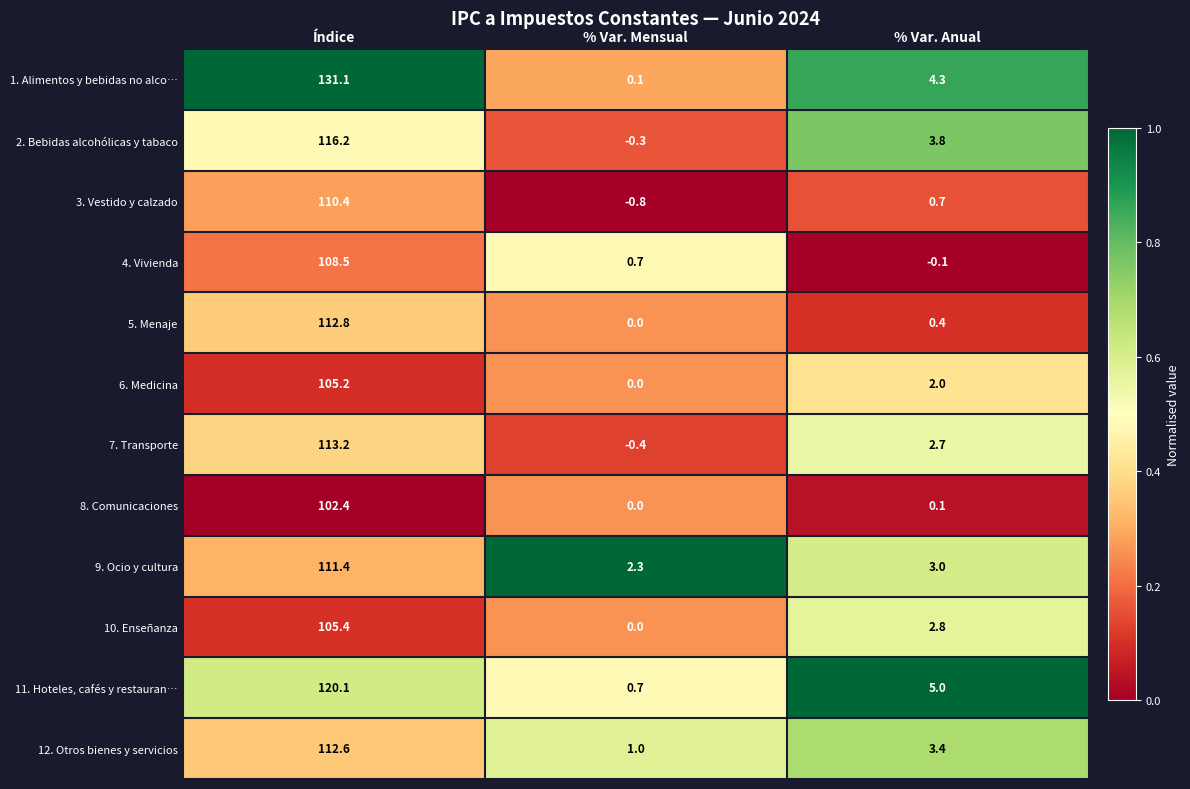

The value of 2. Bebidas alcohólicas y tabaco at % Var. Mensual is -0.3. True or false?

True